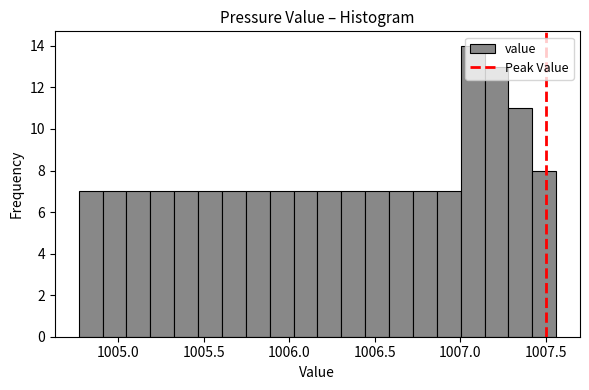

Around what value on the x-axis is the tallest bar? Give the approximate position of its centre, as read against the axis.

1007.05